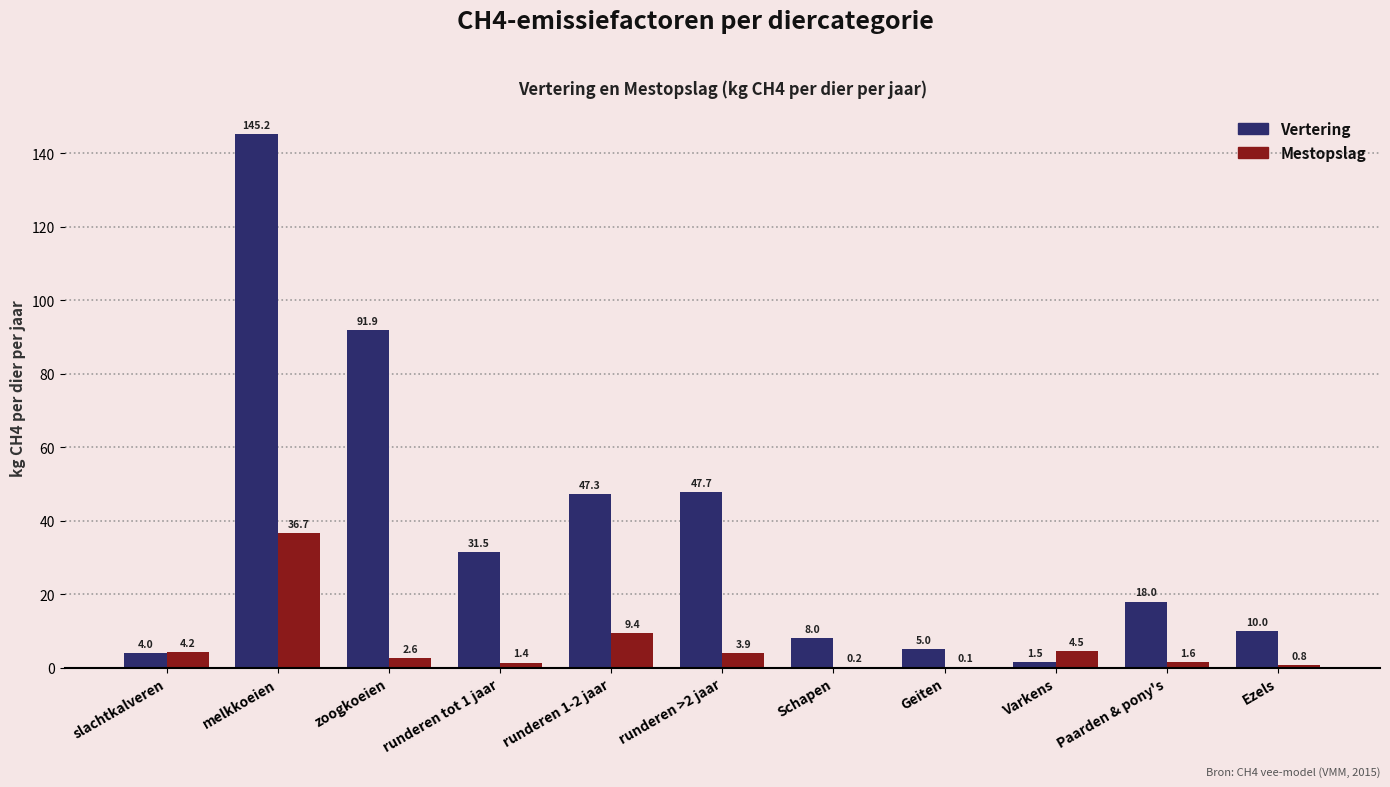

What are all the series names shown in the legend?

Vertering, Mestopslag